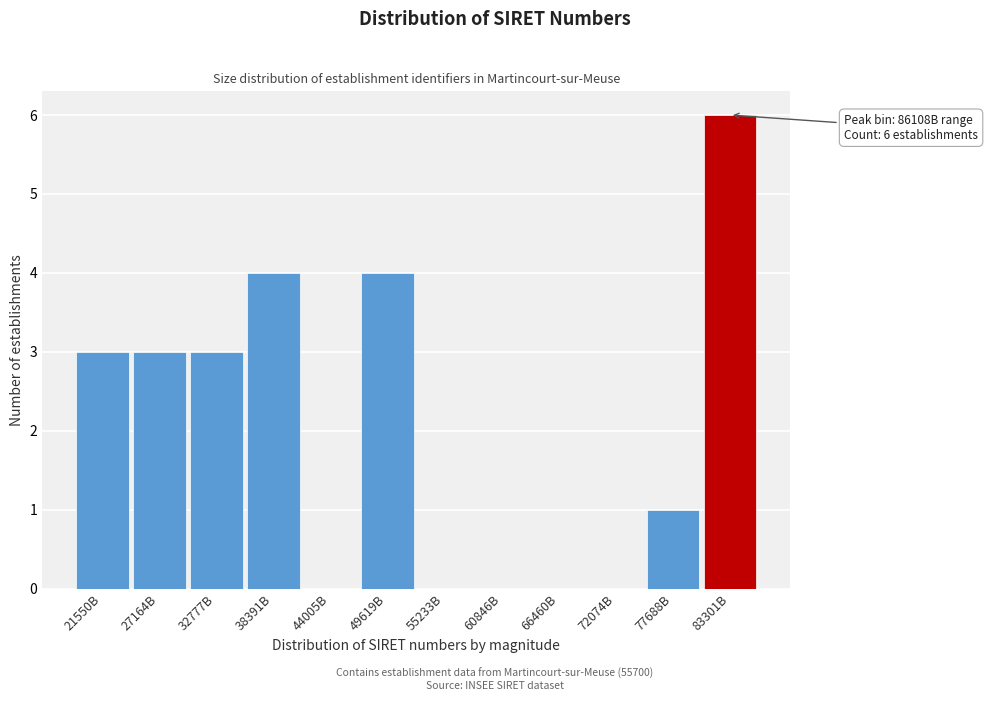

Reading left to right, extract all data points from this chart.

21550B=3	27164B=3	32777B=3	38391B=4	44005B=0	49619B=4	55233B=0	60846B=0	66460B=0	72074B=0	77688B=1	83301B=6